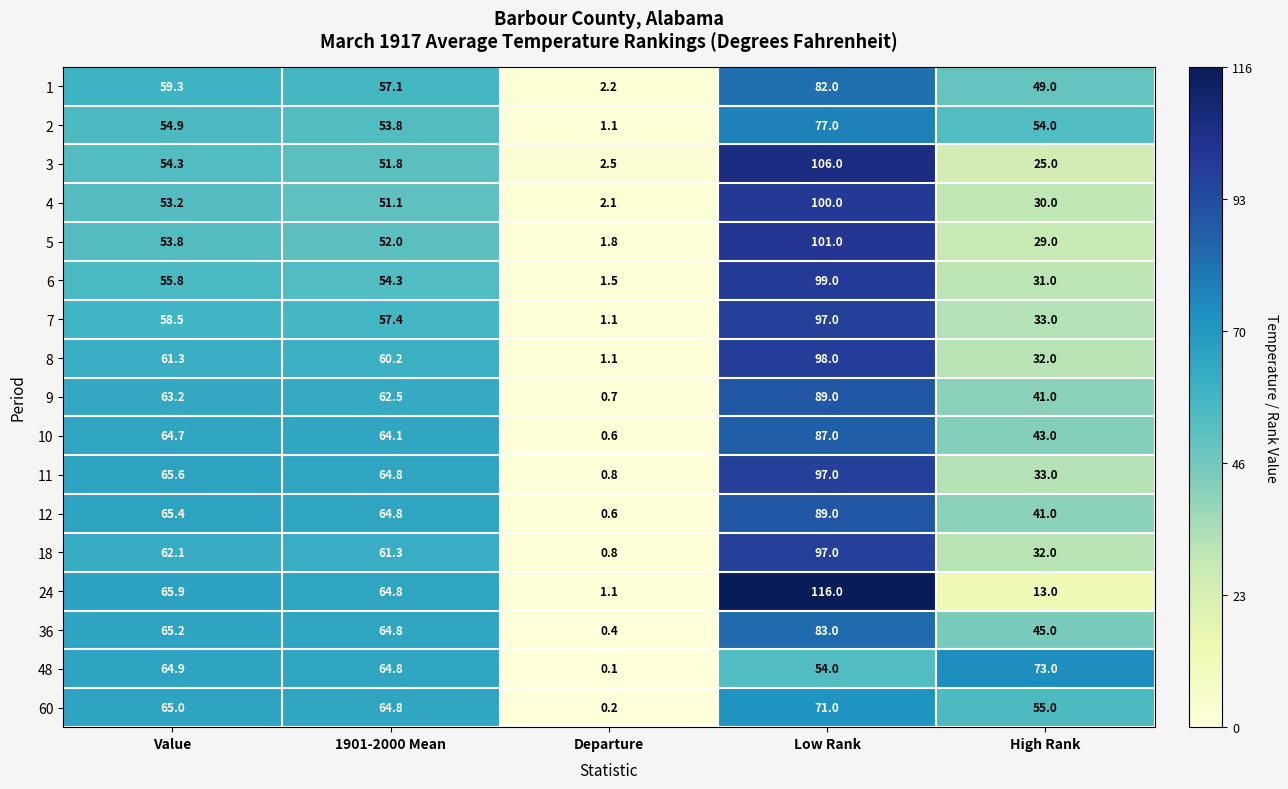

What is the maximum value shown in the chart?

116.0